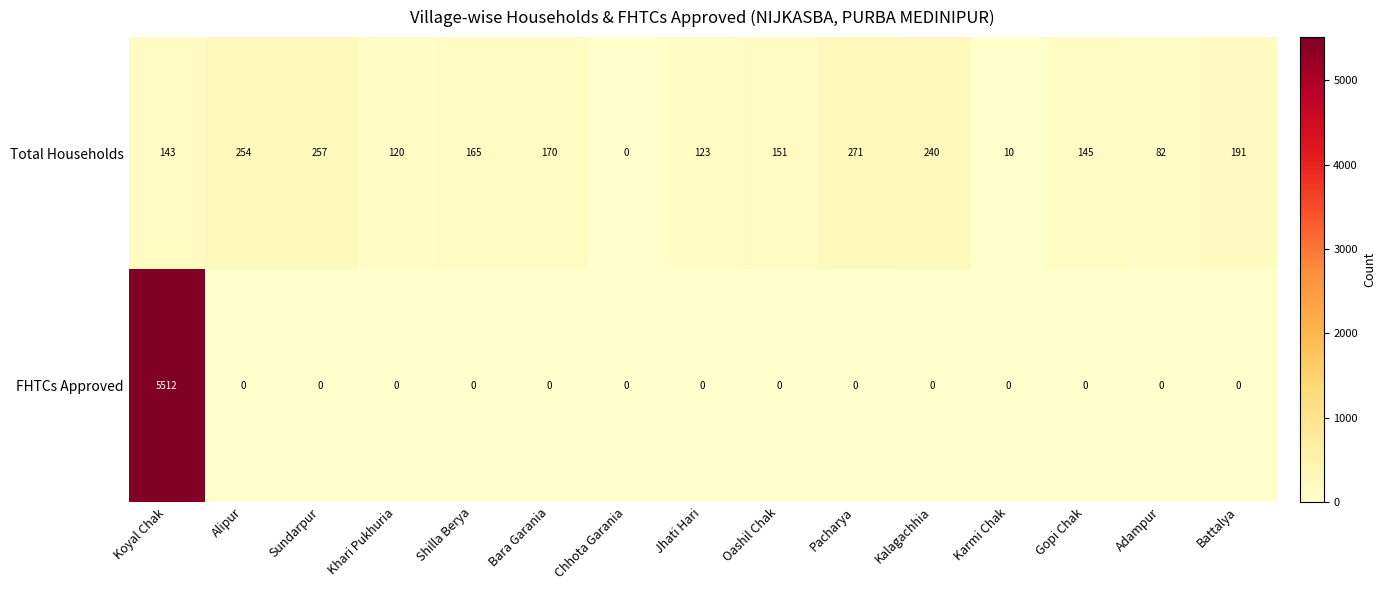

What is the total value across all series at Battalya?

191